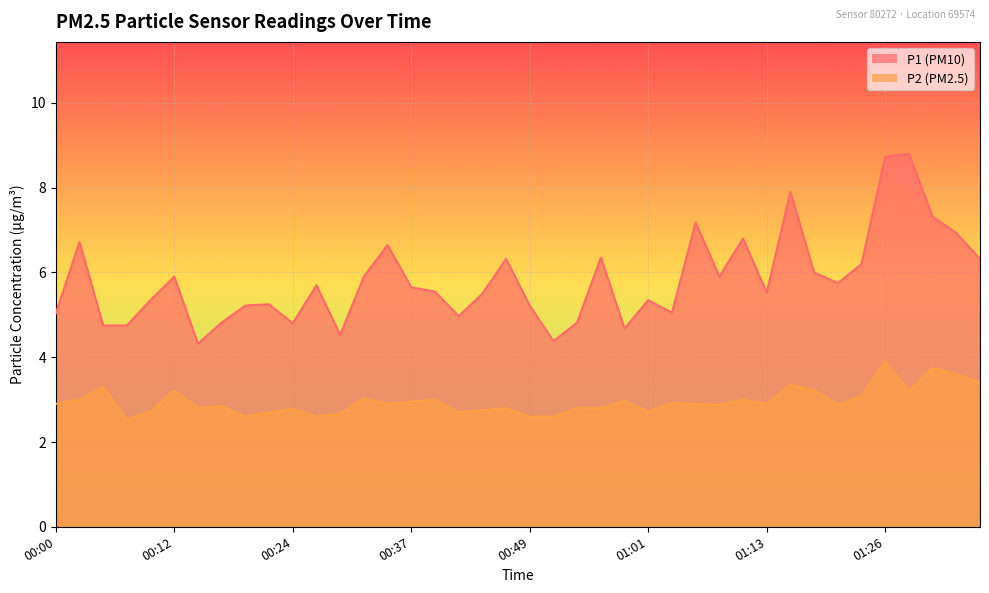

True or false: P2 has a value of 1.9 at 01:35.

False